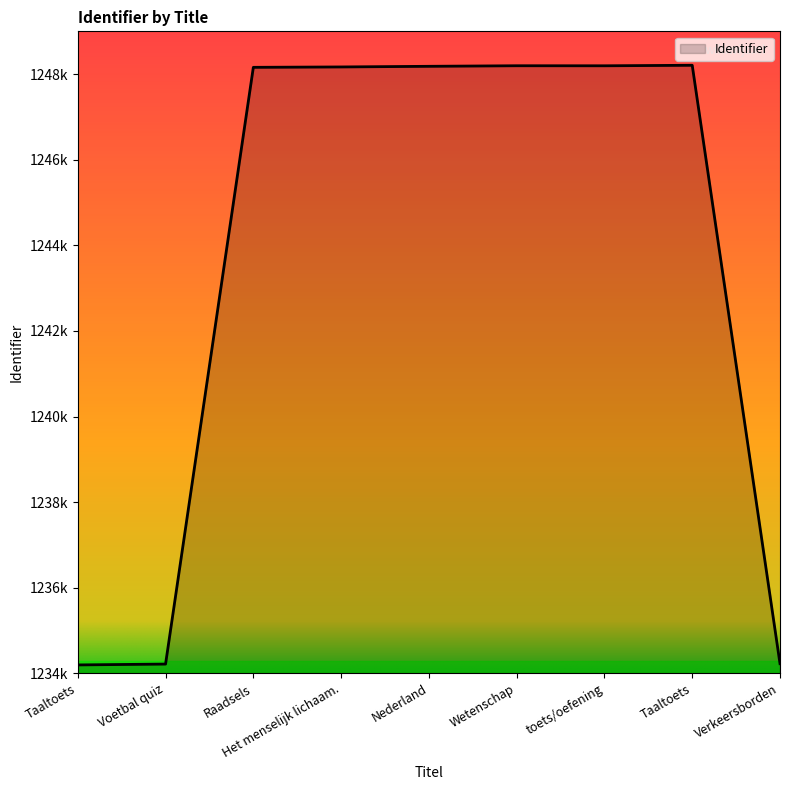

Is this an area chart (filled region under the line)?

Yes